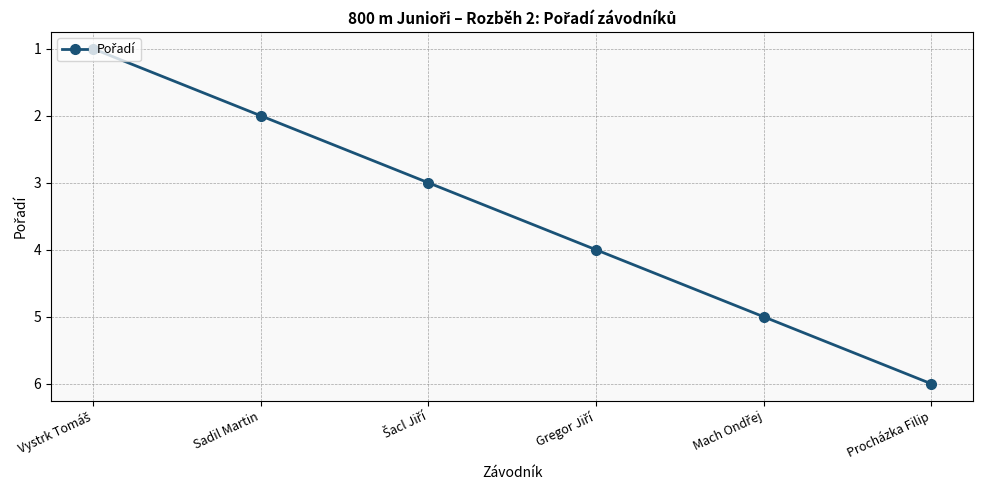

What is the difference between the maximum and minimum values?

5